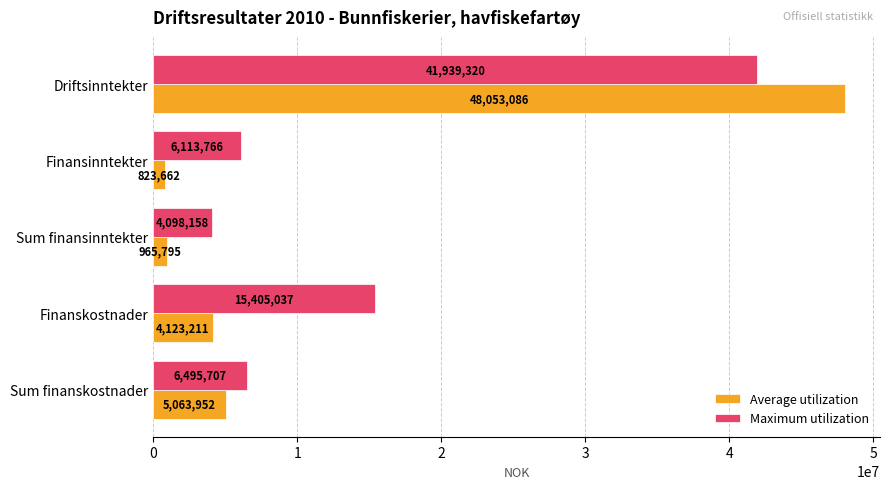

The value of Average utilization at Finanskostnader is 4123210.6. True or false?

True